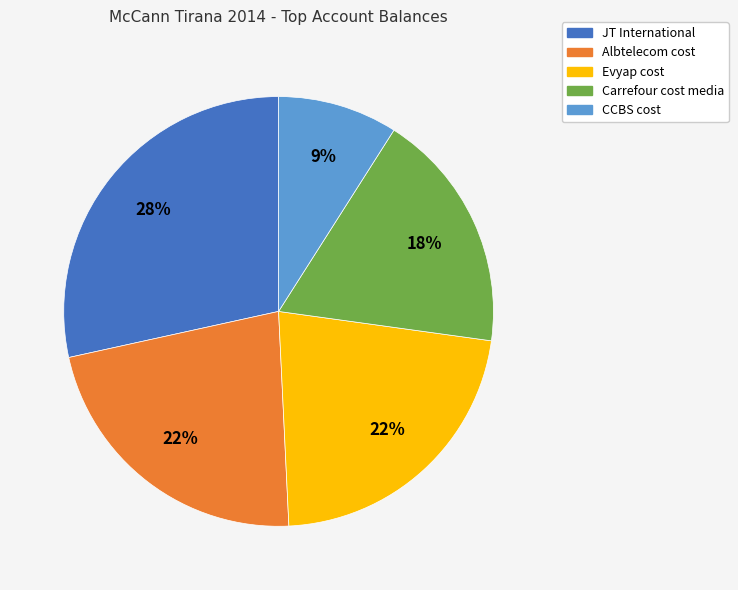

Is it true that Albtelecom cost is 22% of the pie?

True